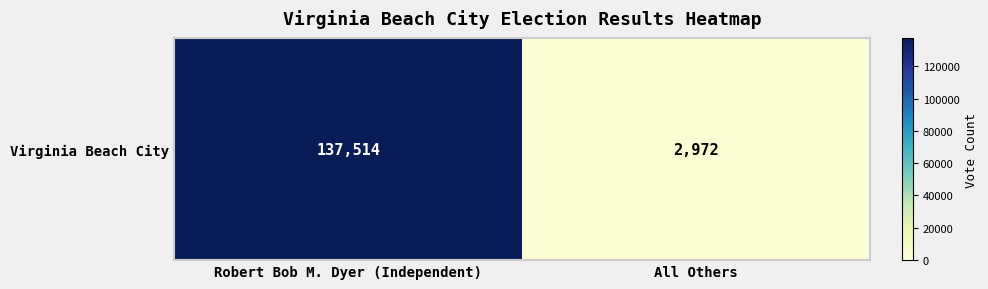

What is the change in value from Robert Bob M. Dyer (Independent) to All Others?

-134542